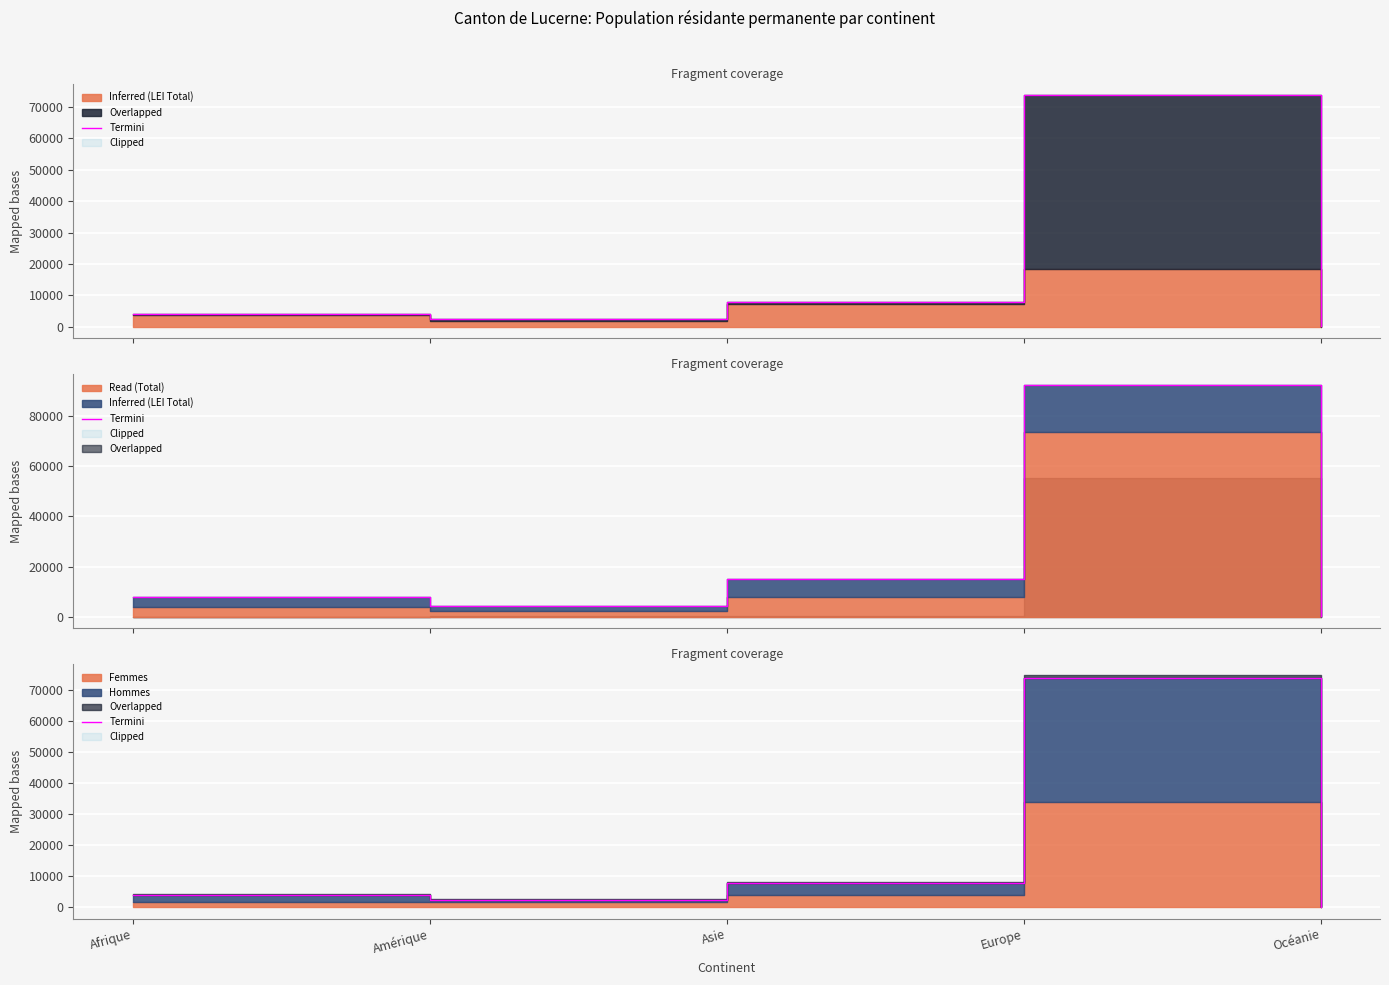

What position from the right is Europe?

2